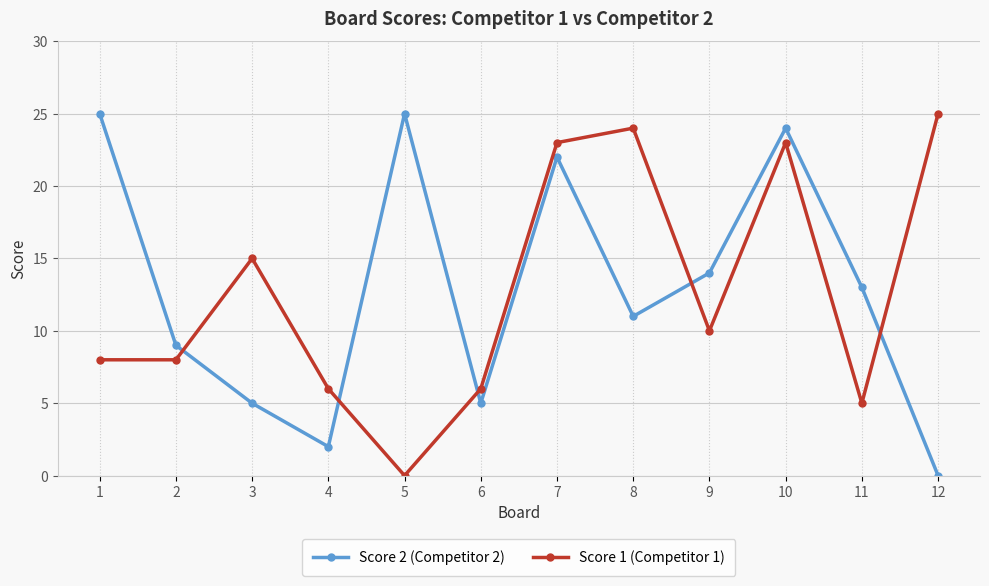

What is the difference between the maximum and second lowest values in the Score 2 (Competitor 2) series?

23